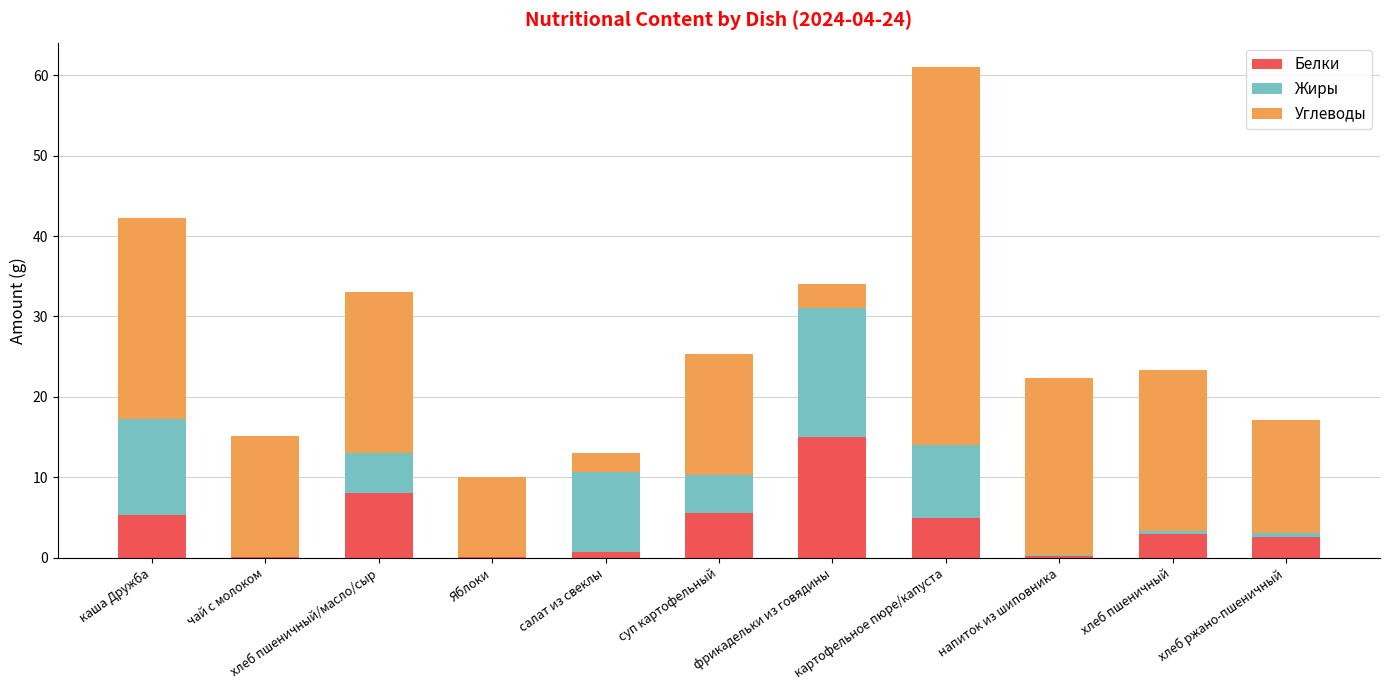

Is it true that Белки equals 15.0 at фрикадельки из говядины?

True